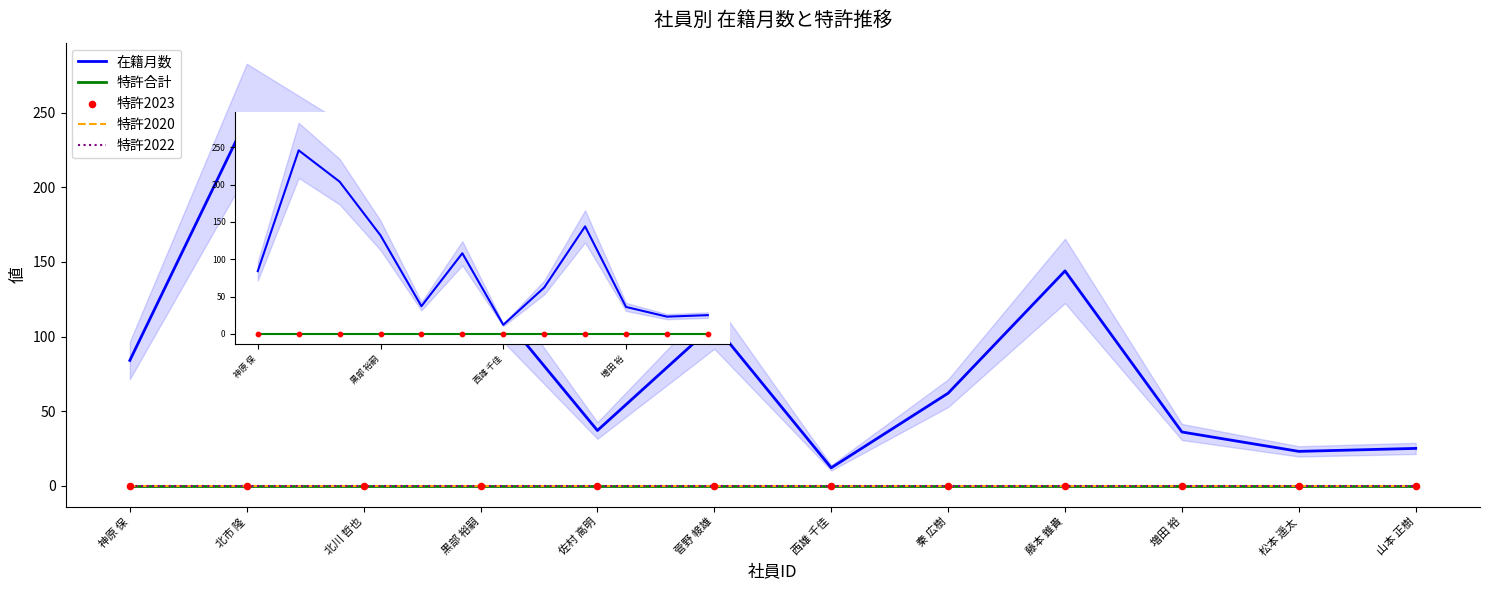

Which series reaches the minimum Y coordinate?

特許合計